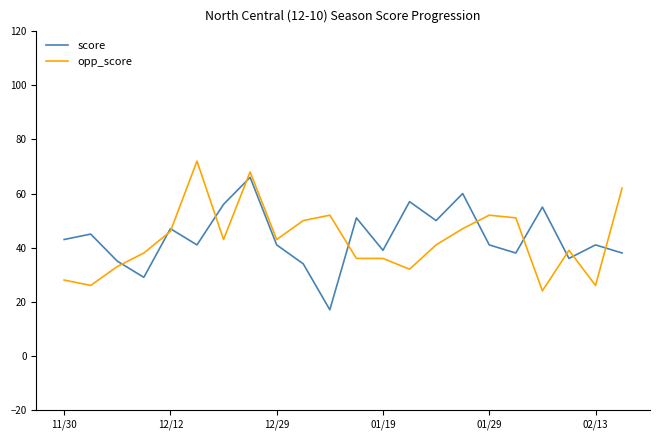

What is the highest value of the score series?

66